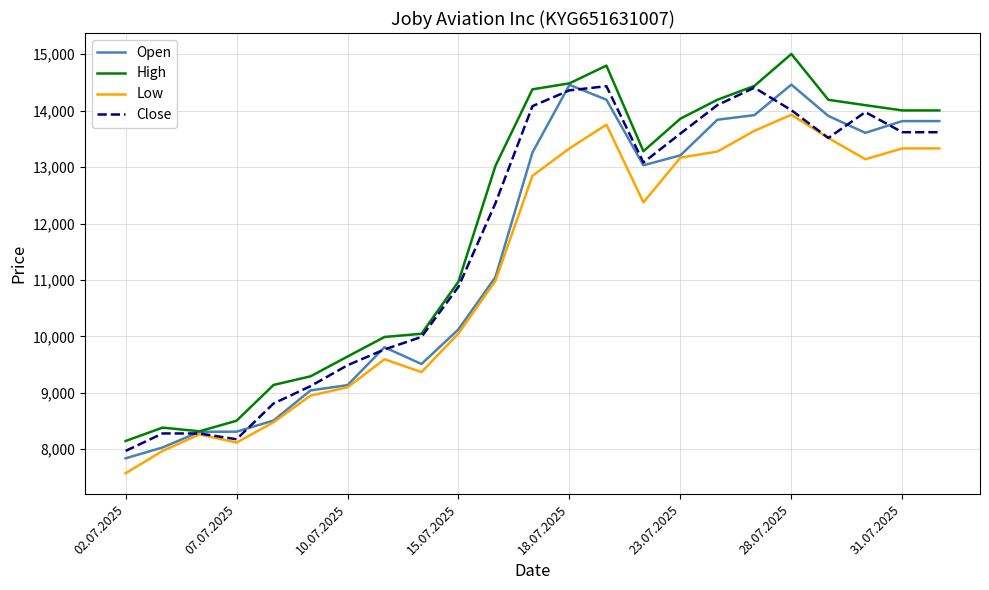

True or false: High has more than 1 interior local peaks.

True